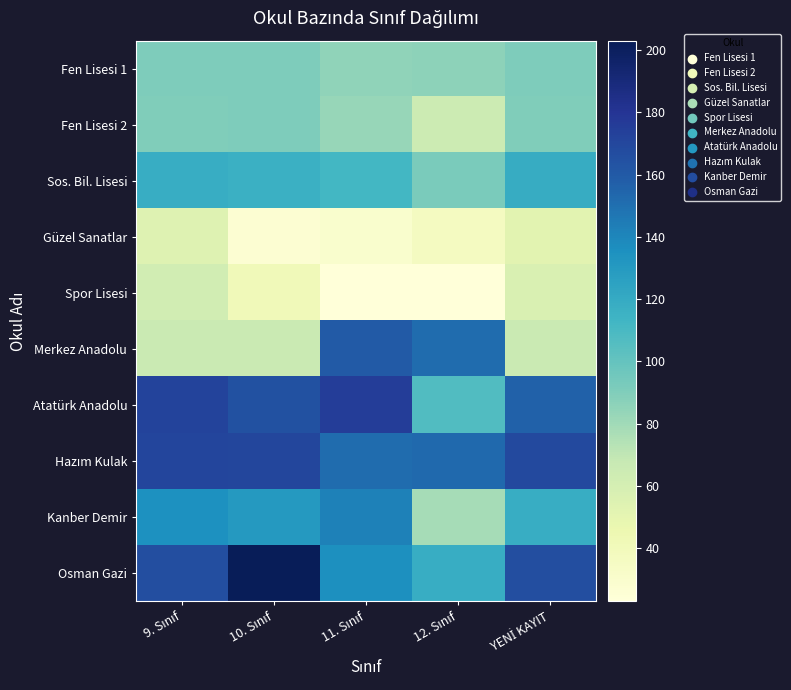

Which series changed the most between 9. Sınıf and 12. Sınıf?

Merkez Anadolu